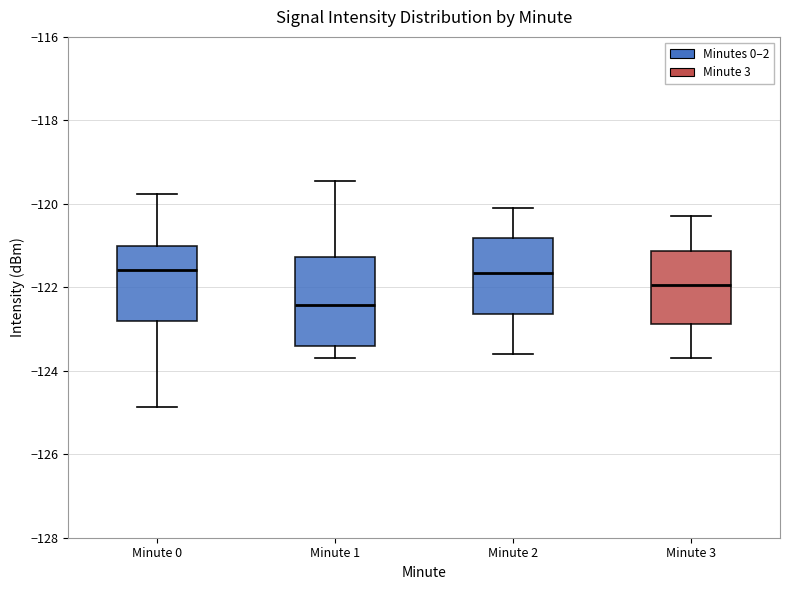

Reading left to right, transcribe this box plot: for each box, give where its median line is, the range the box spans, and where its two whiskers end, as read against the y-axis. The values are not printed on the chart, so give them approximately, as read against the axis.

Minute 0: median -121.6, box -122.8 to -121.0, whiskers -124.8 to -119.8
Minute 1: median -122.4, box -123.4 to -121.2, whiskers -123.6 to -119.4
Minute 2: median -121.6, box -122.6 to -120.8, whiskers -123.6 to -120.0
Minute 3: median -122.0, box -122.8 to -121.2, whiskers -123.6 to -120.2